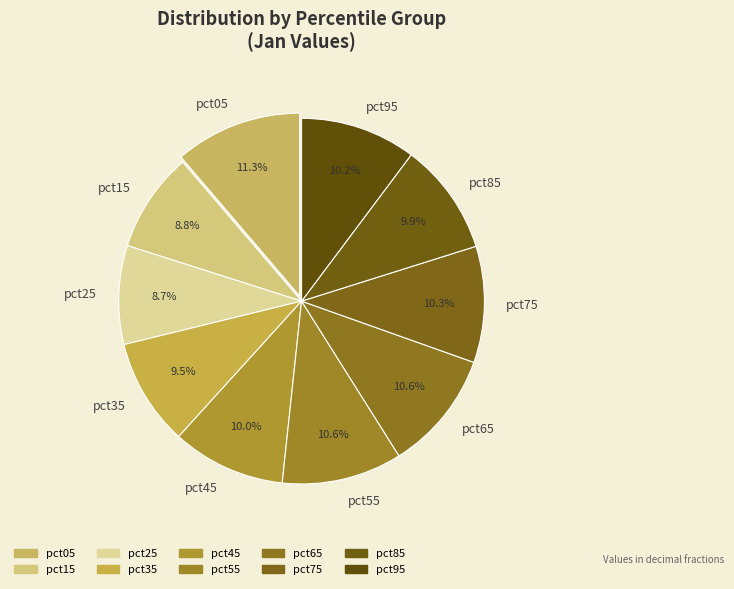

Do pct75 and pct45 together represent more than half of the pie?

No